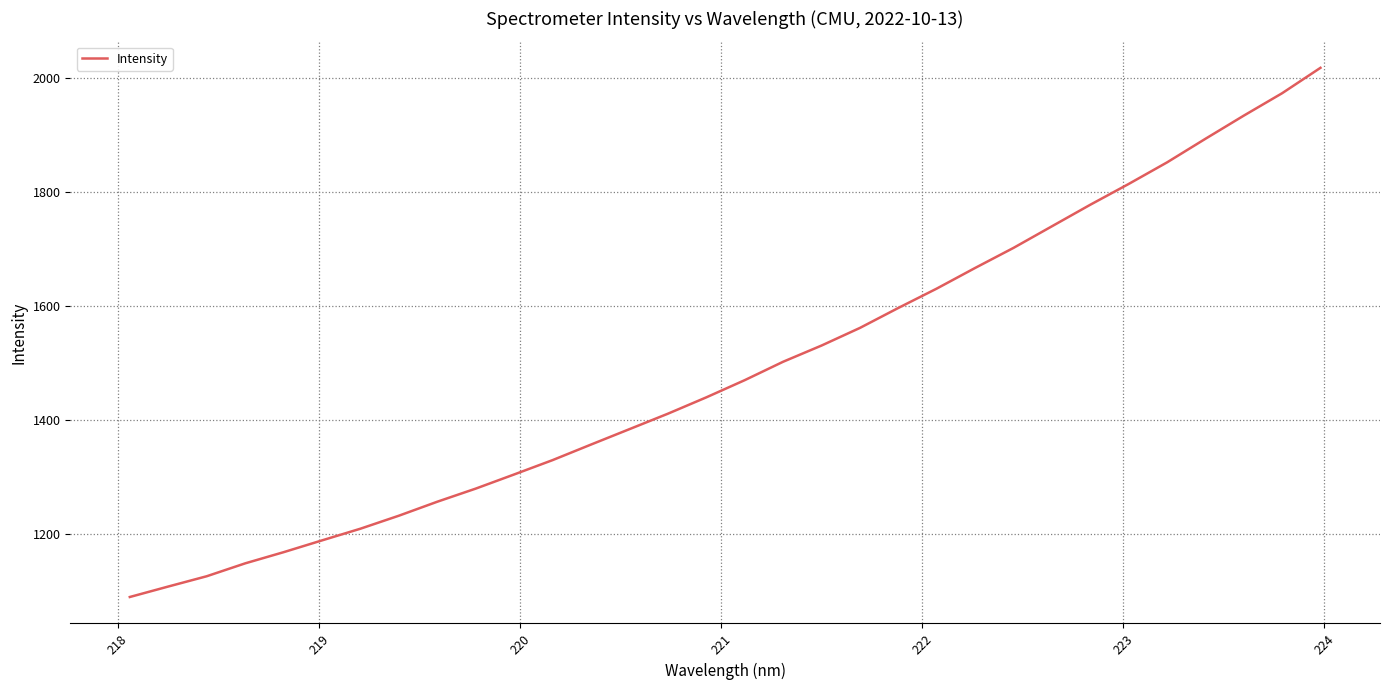

What is the maximum value shown in the chart?

2017.2